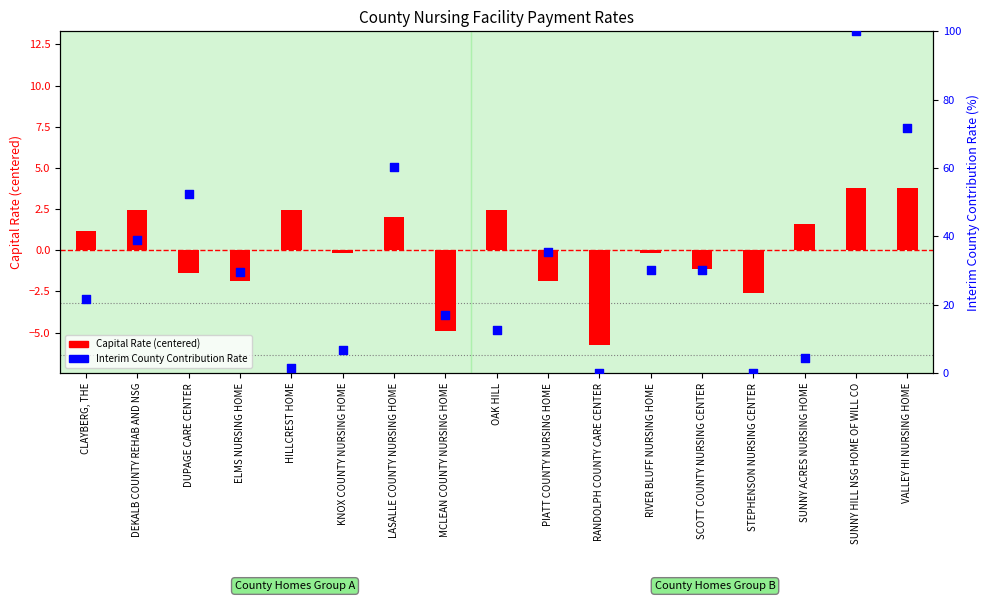

Which series has the largest total across all categories?

Interim County Contribution Rate